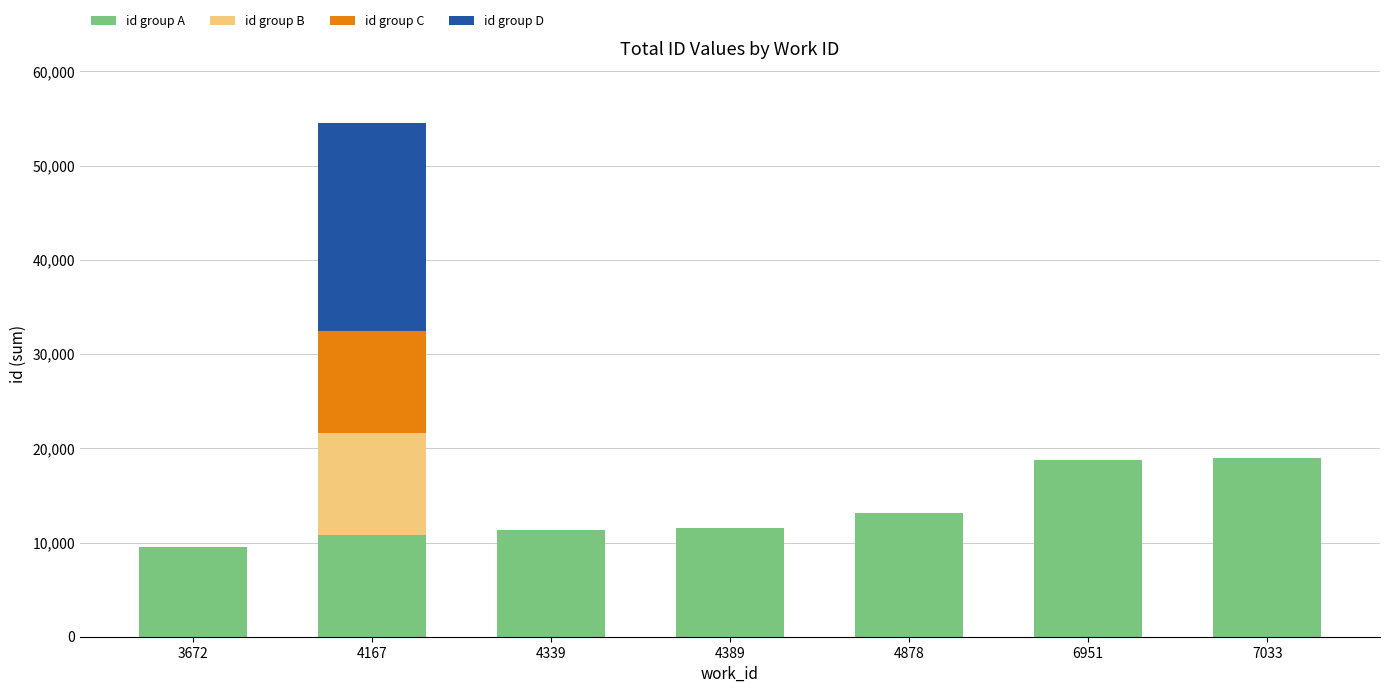

At which category is the sum across all series the highest?

4167